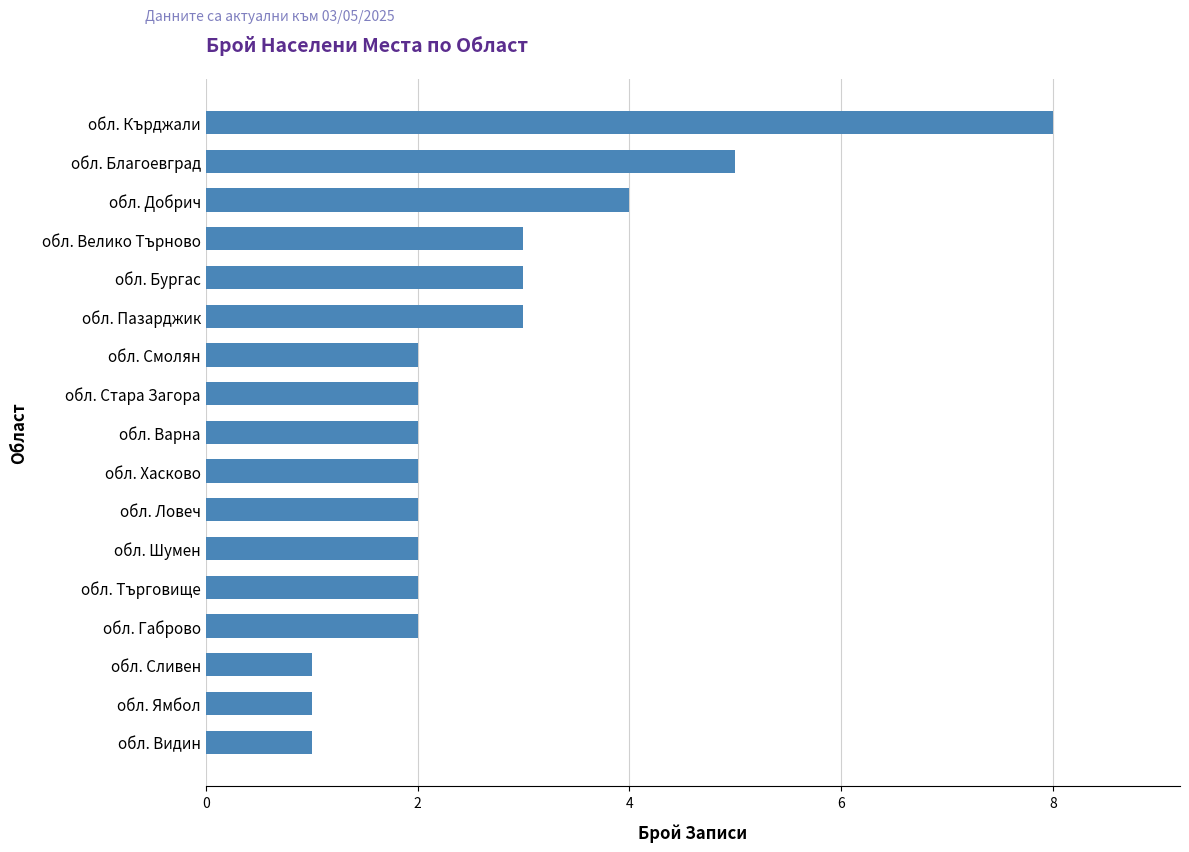

What is the maximum value shown in the chart?

8